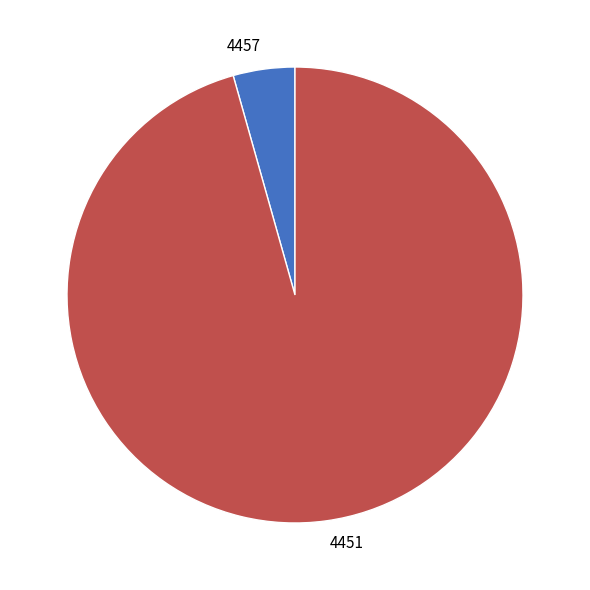

Do 4457 and 4451 together represent more than half of the pie?

Yes